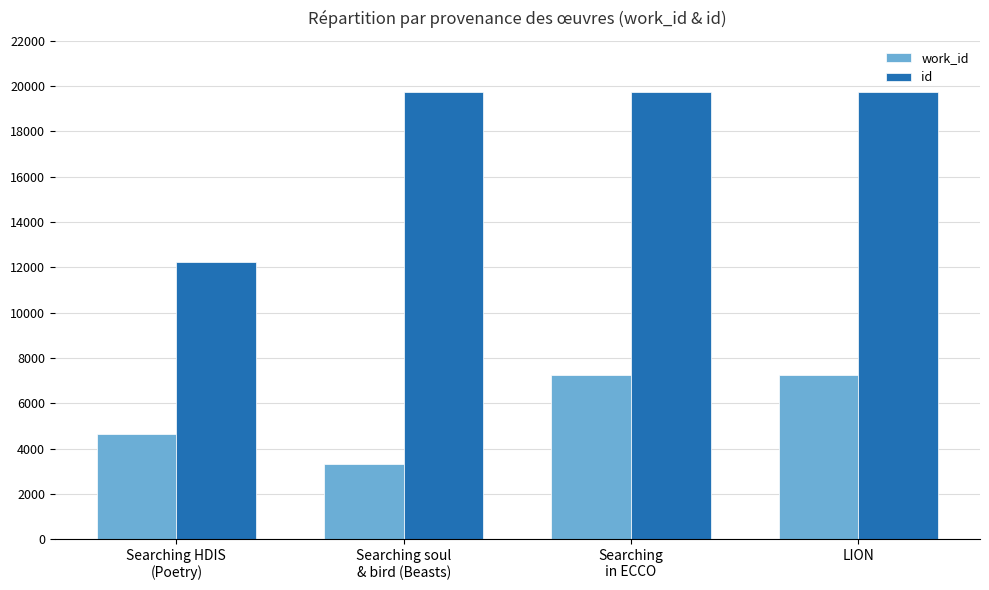

Is the value of id at LION greater than the value of work_id at Searching HDIS
(Poetry)?

Yes